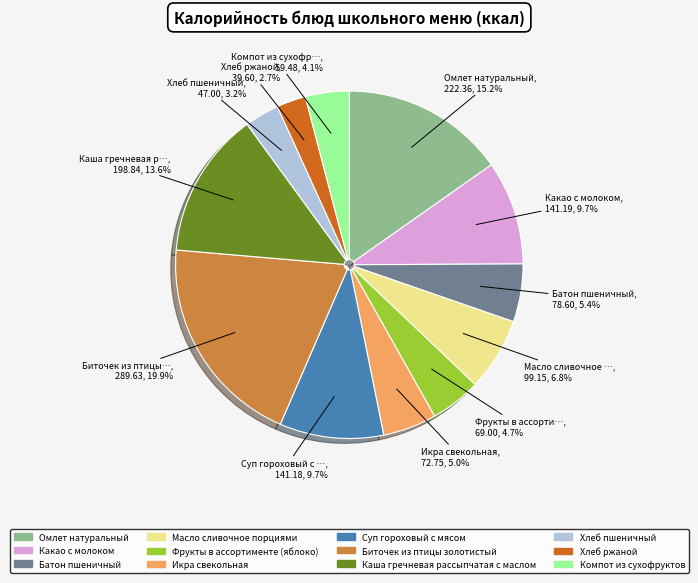

Which category has the smallest portion of the pie?

Хлеб ржаной